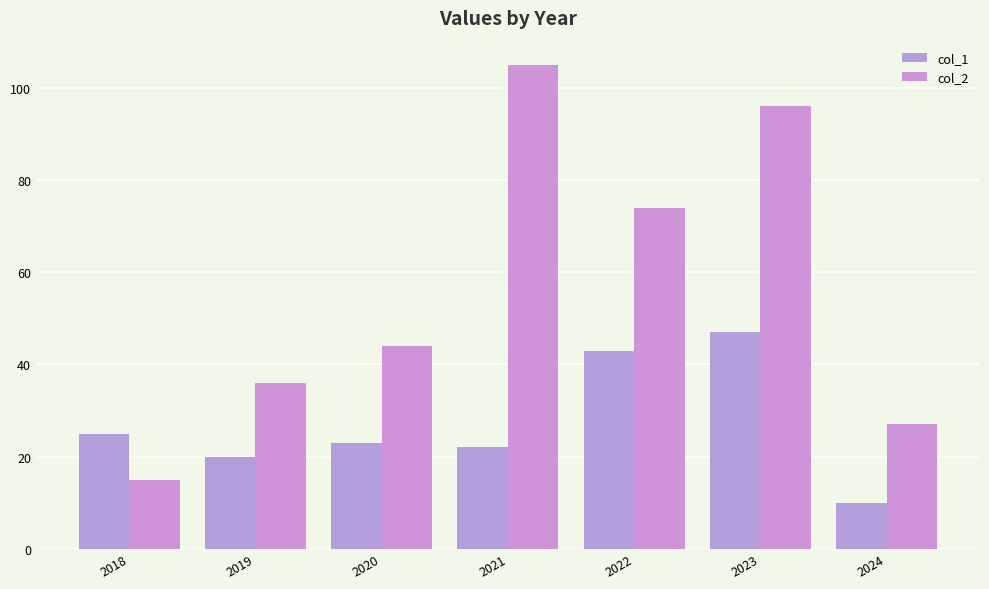

What are all the series names shown in the legend?

col_1, col_2